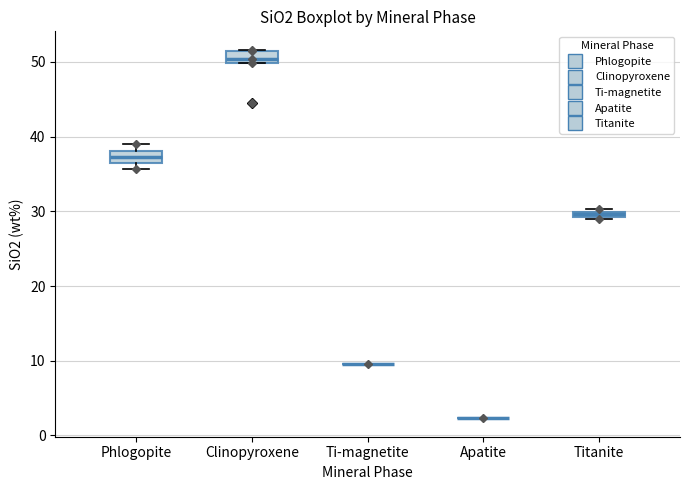

Where is the lower edge of the box for Phlogopite on the y-axis? The values are not printed on the chart, so give them approximately, as read against the axis.

36